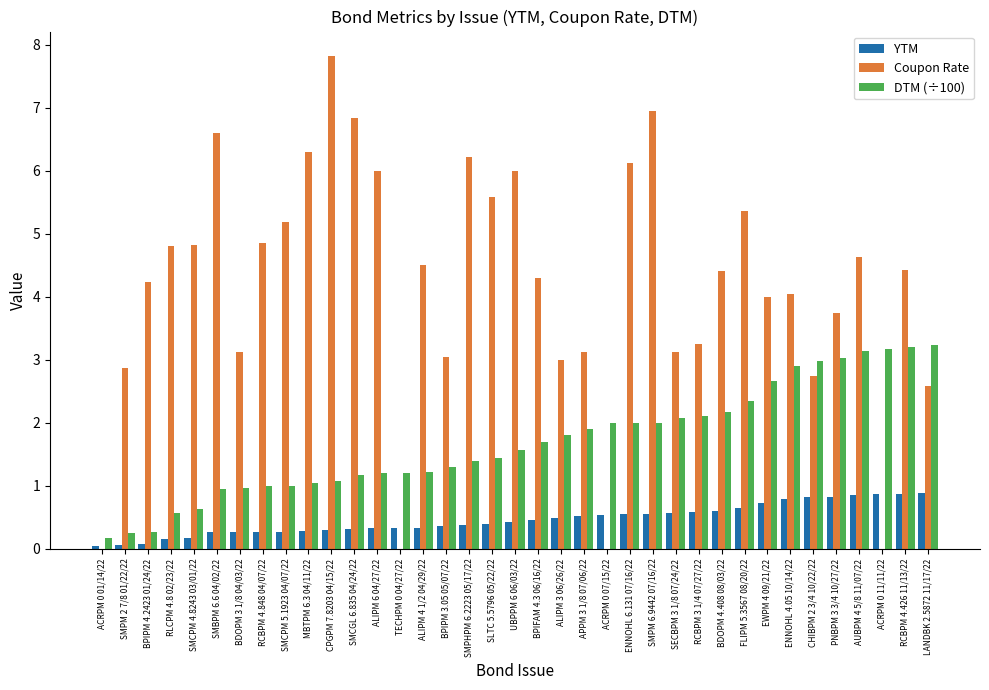

Which category has the highest value across all series?

CPGPM 7.8203 04/15/22